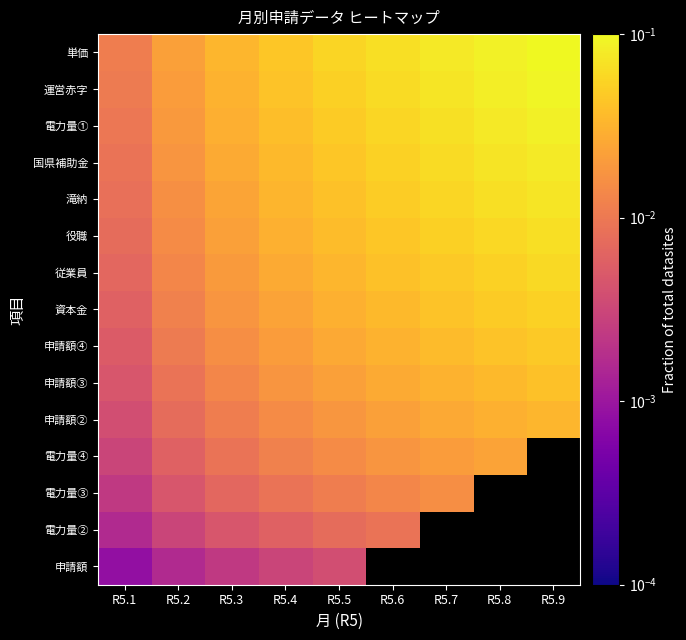

How many data points does each series have?

9